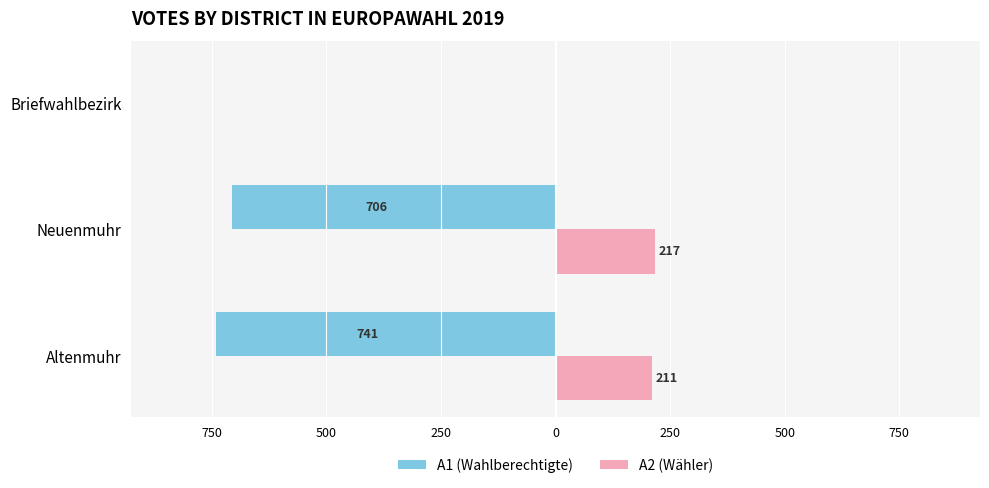

What are all the series names shown in the legend?

A1 (Wahlberechtigte), A2 (Wähler)